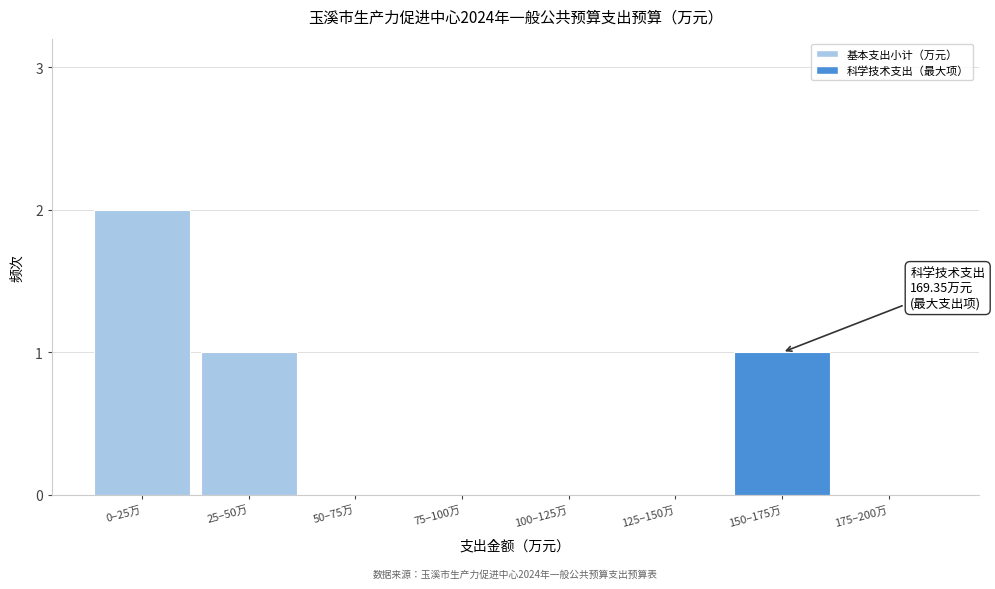

Reading left to right, what are all the values shown in this chart?

0–25万=2	25–50万=1	50–75万=0	75–100万=0	100–125万=0	125–150万=0	150–175万=1	175–200万=0